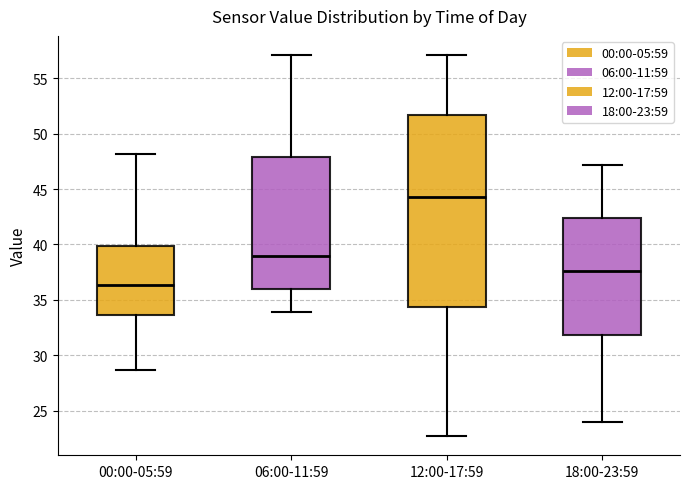

Reading left to right, read every box against the y-axis: the position of its median line, the range the box covers, and the ends of its whiskers. The values are not printed on the chart, so give them approximately, as read against the axis.

00:00-05:59: median 36.5, box 33.5 to 40.0, whiskers 28.5 to 48.0
06:00-11:59: median 39.0, box 36.0 to 48.0, whiskers 34.0 to 57.0
12:00-17:59: median 44.5, box 34.5 to 51.5, whiskers 22.5 to 57.0
18:00-23:59: median 37.5, box 32.0 to 42.5, whiskers 24.0 to 47.0